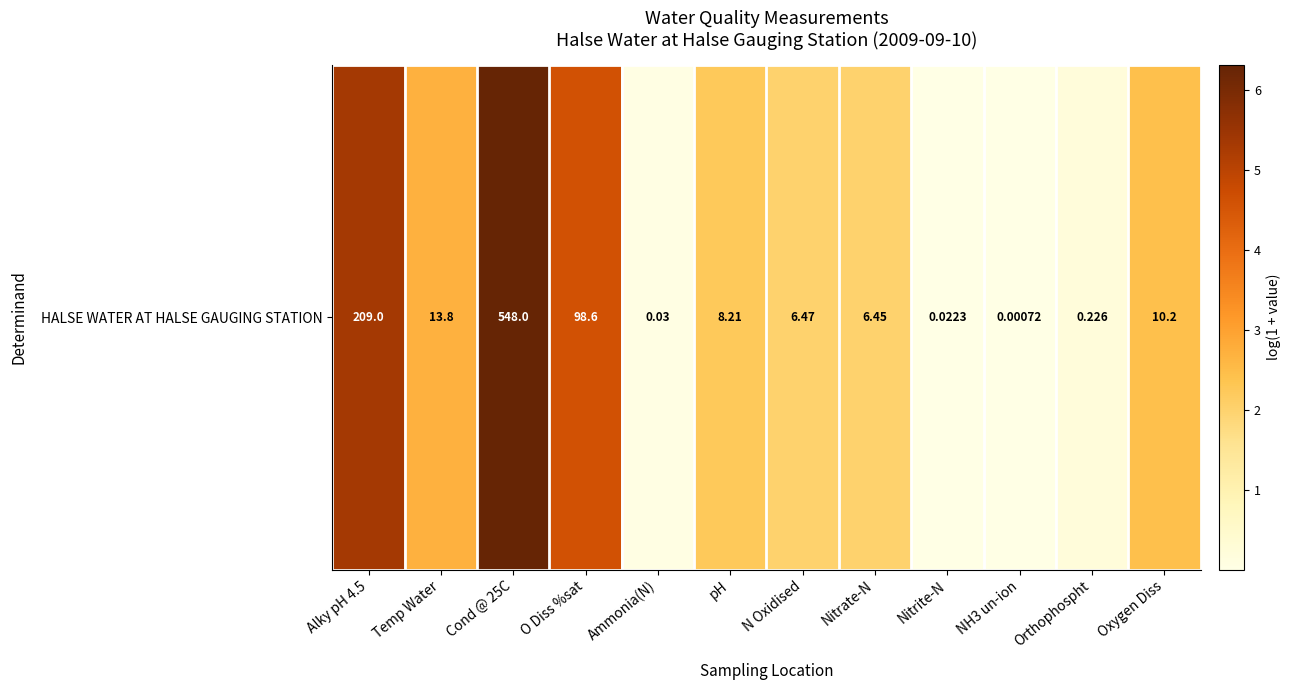

How many values are below 2?

4